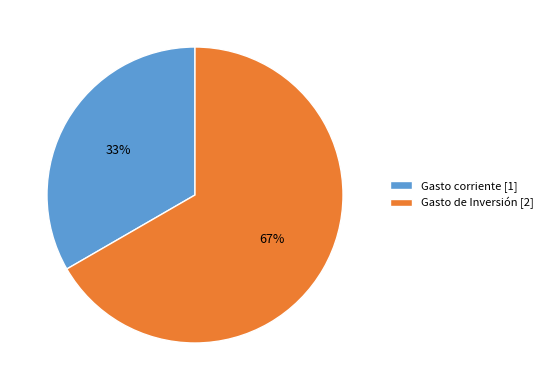

Do Gasto de Inversión [2] and Gasto corriente [1] together represent more than half of the pie?

Yes